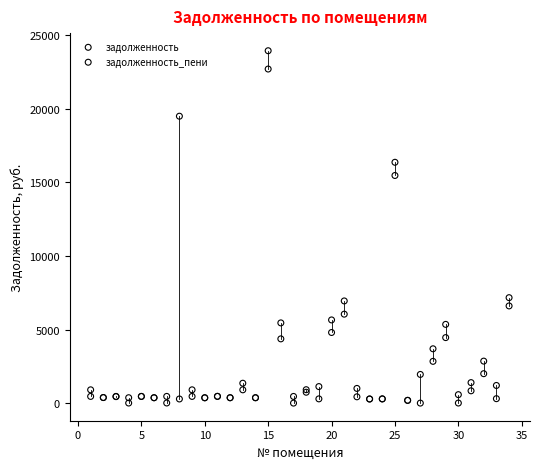

What are all the series names shown in the legend?

задолженность, задолженность_пени